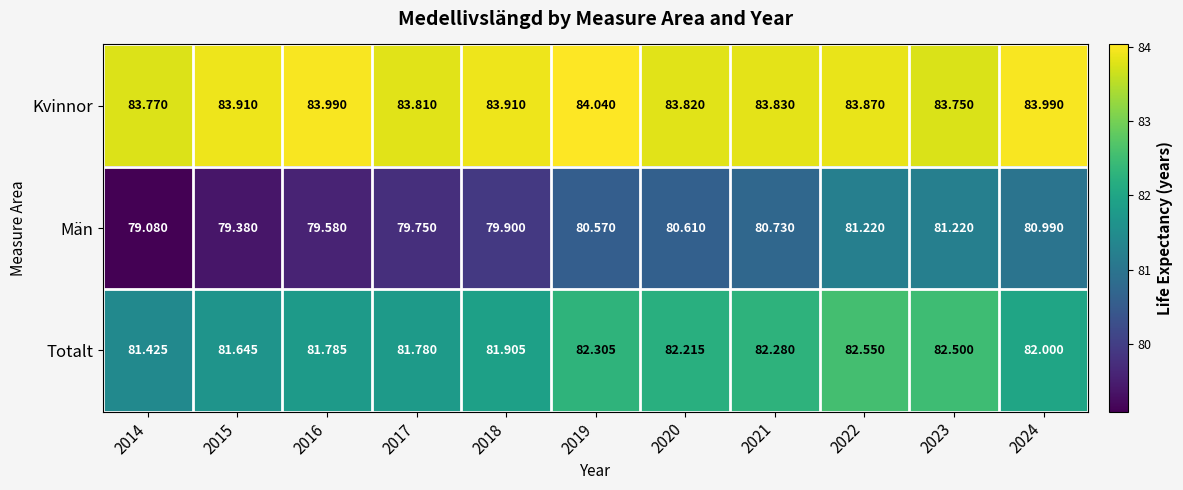

Which series has the largest total across all categories?

Kvinnor